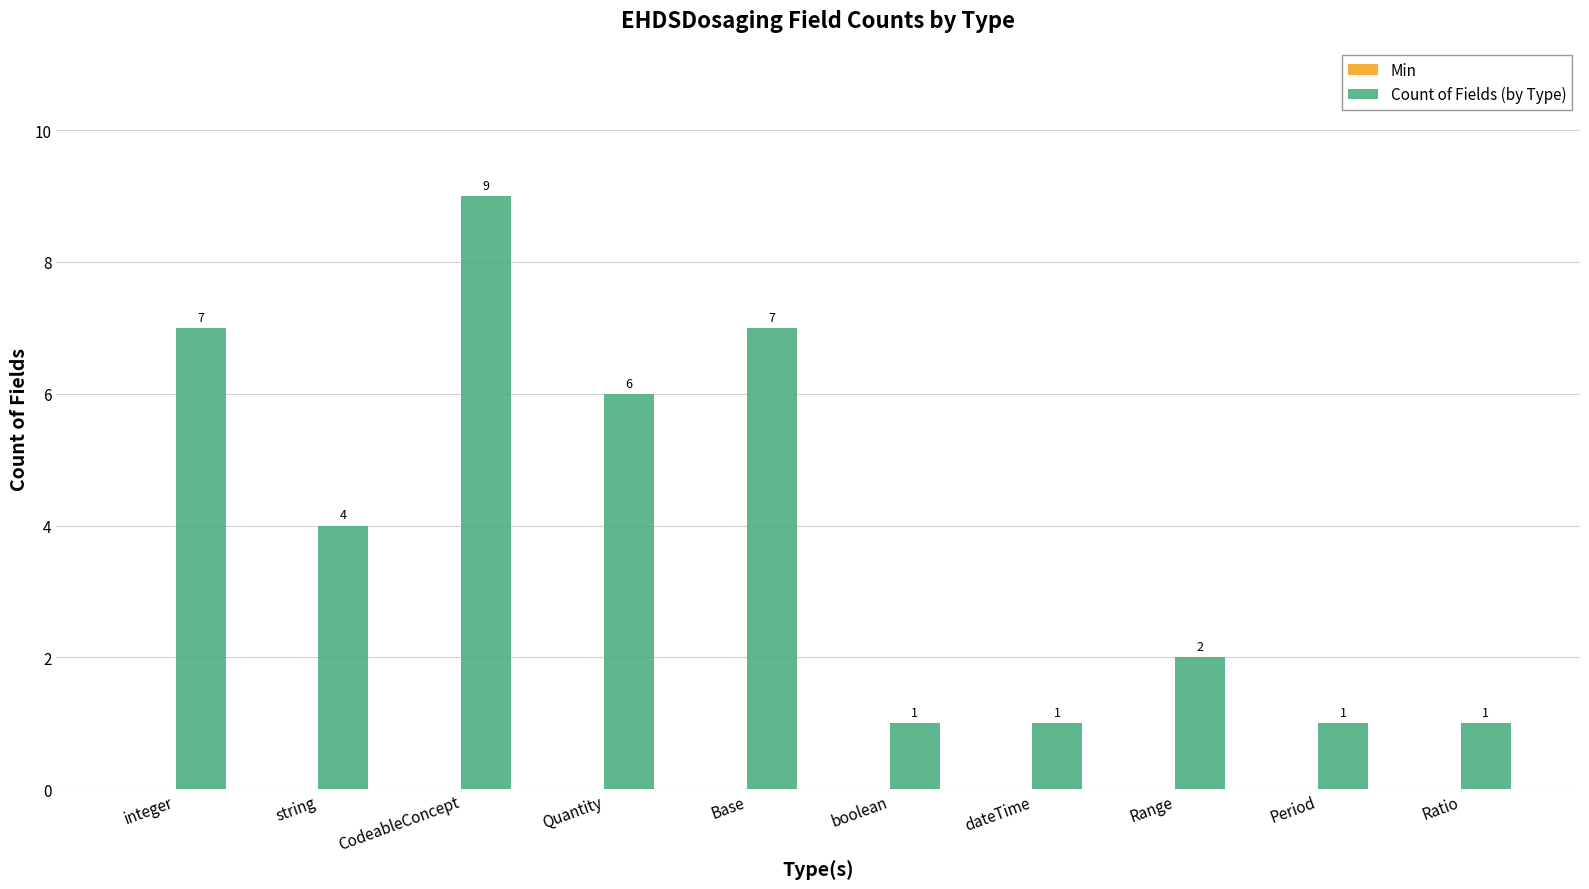

Between string and Base, which is larger?

Base